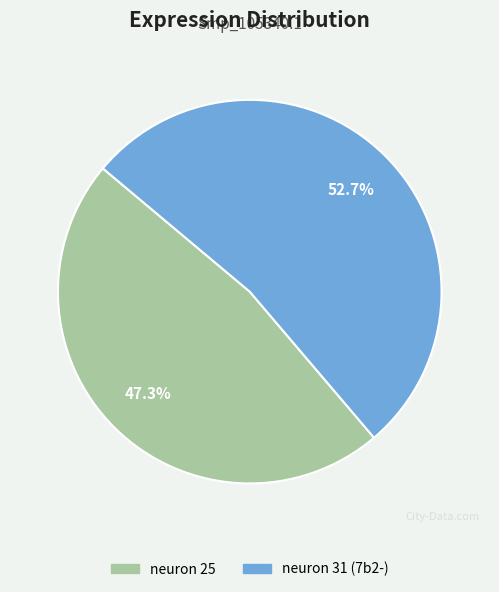

Rank the categories by value from lowest to highest.

neuron 25, neuron 31 (7b2-)